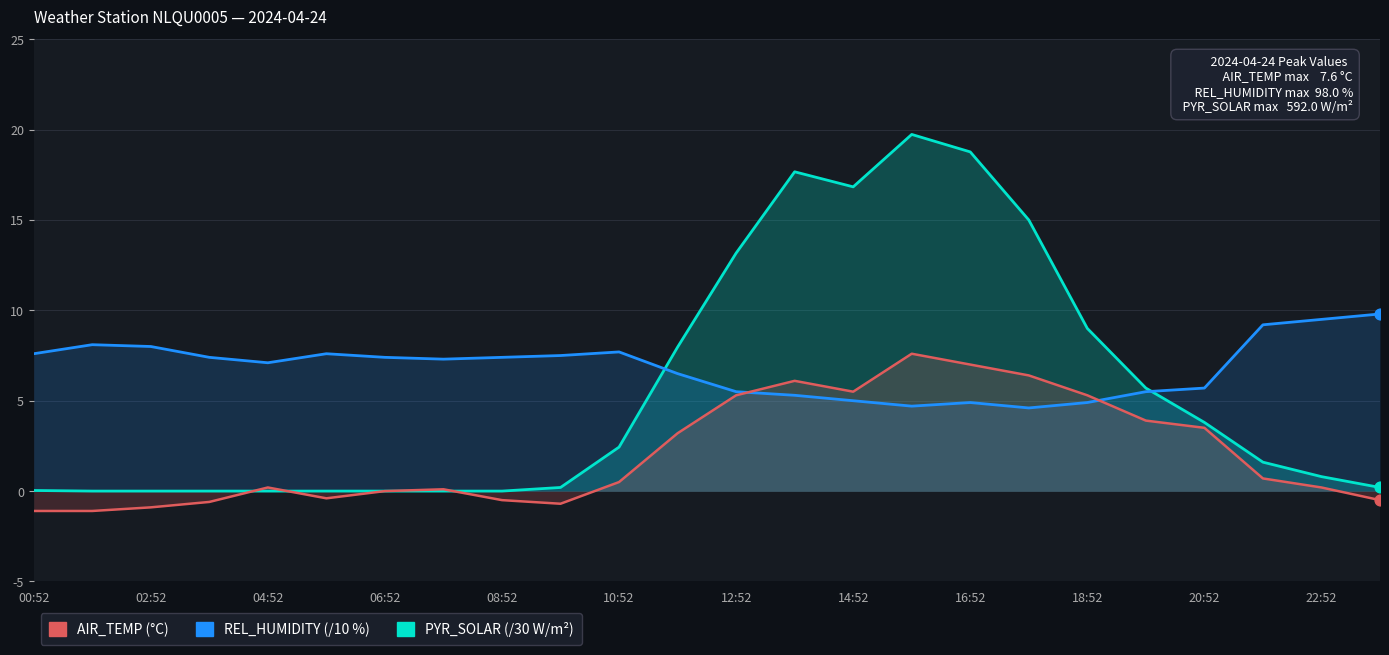

What is the total value across all series at 15?

32.0